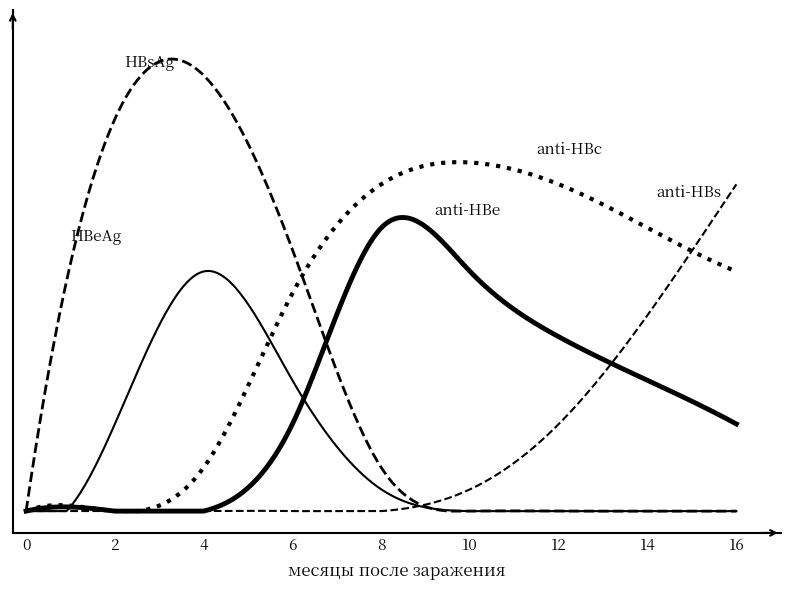

At which category is the sum across all series the highest?

4